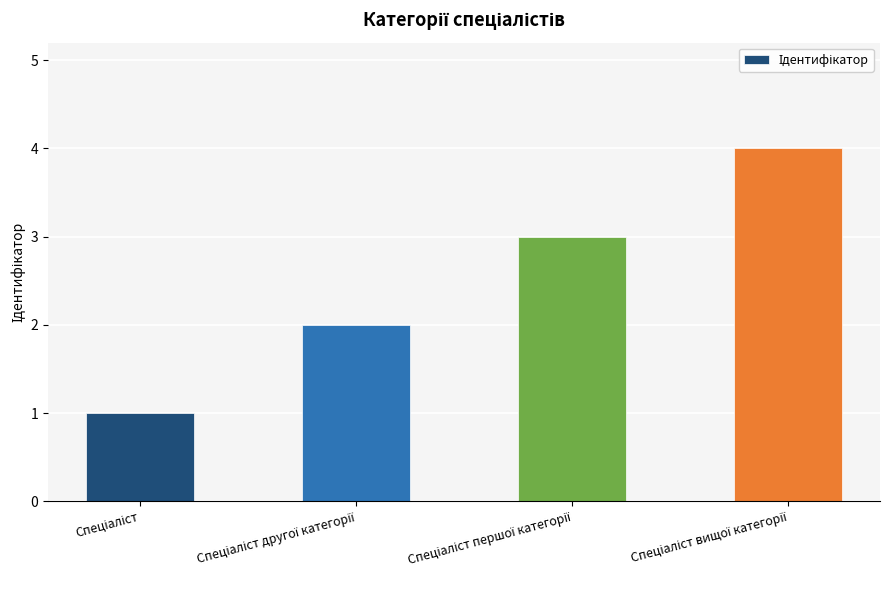

What is the sum of all values?

10